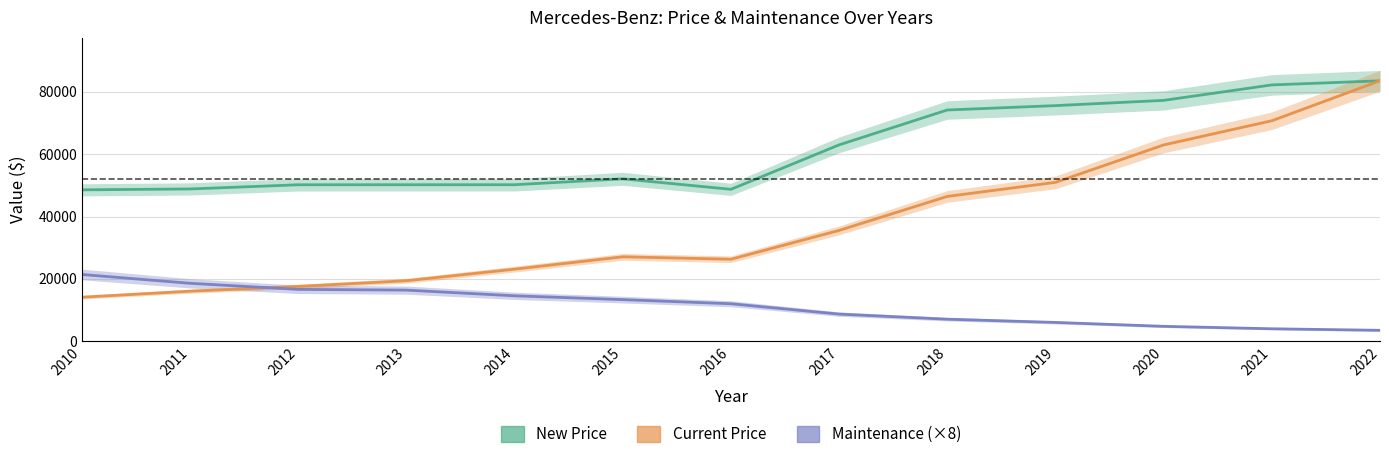

What is the value of the Current Price point at the 9th from the left?

46449